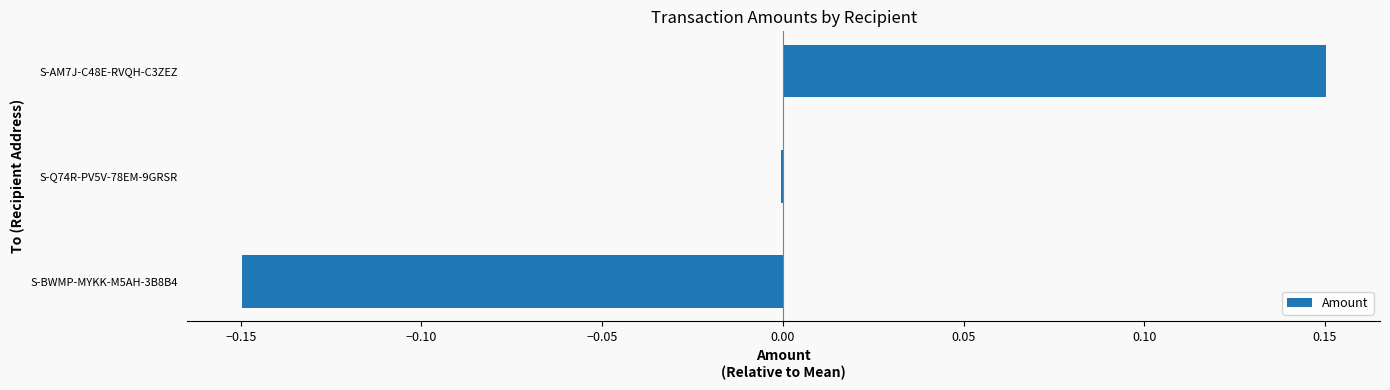

Which category has the highest value across all series?

S-AM7J-C48E-RVQH-C3ZEZ